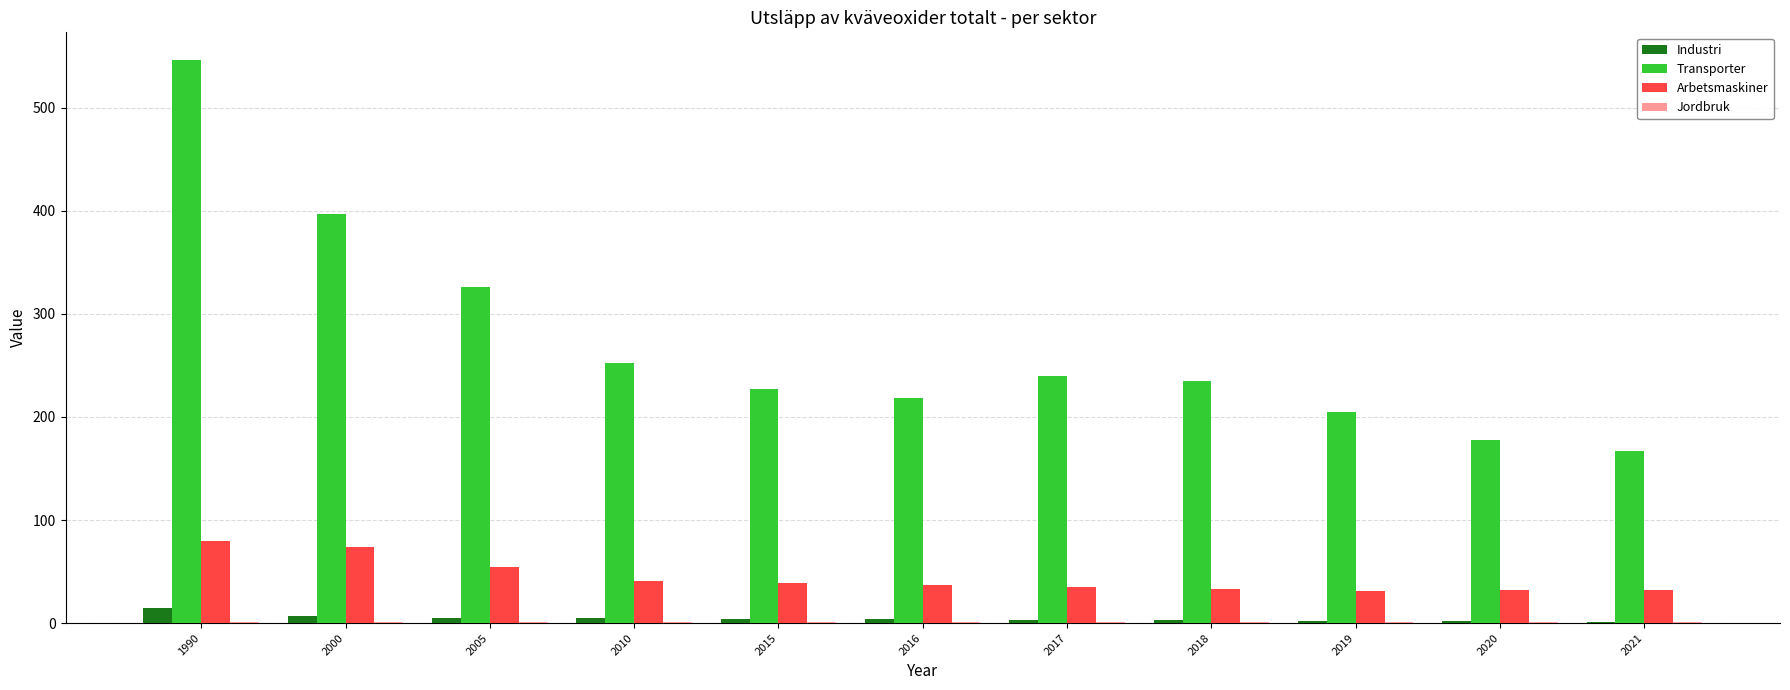

At which category does the chart reach its peak across all series?

1990